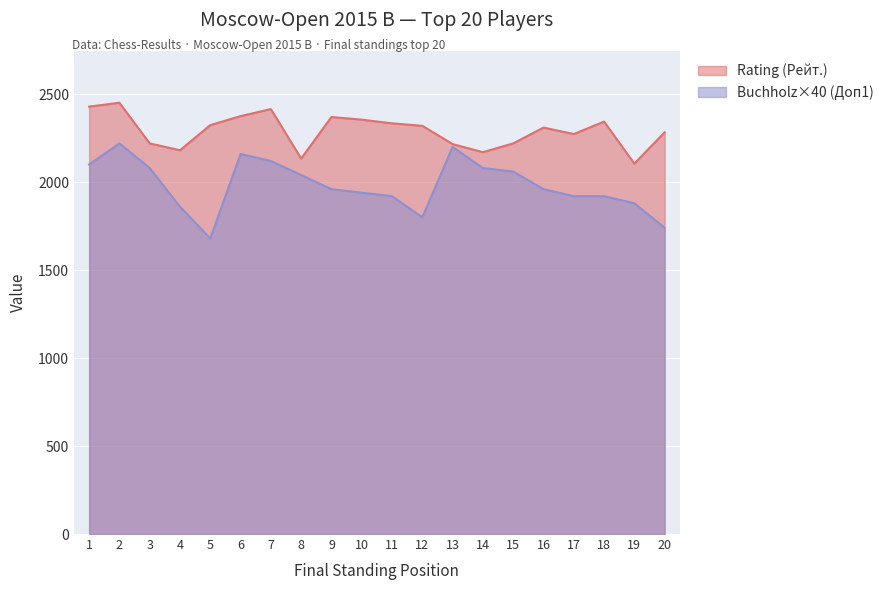

What is the difference between the maximum and second lowest values in the Buchholz (Доп1) series?

480